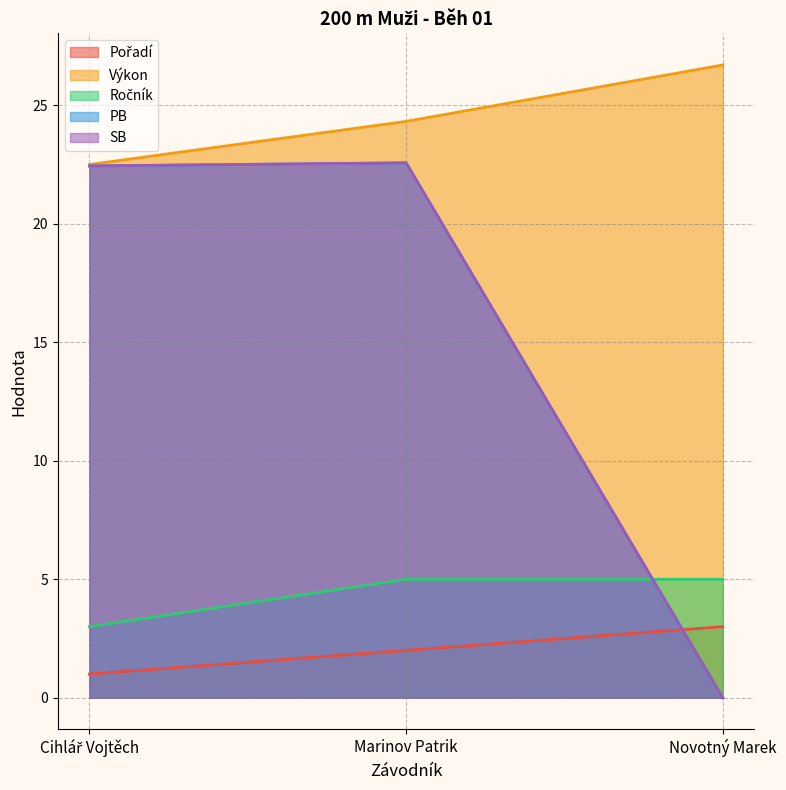

What is the sum of the SB values at Marinov Patrik and Novotný Marek?

22.6